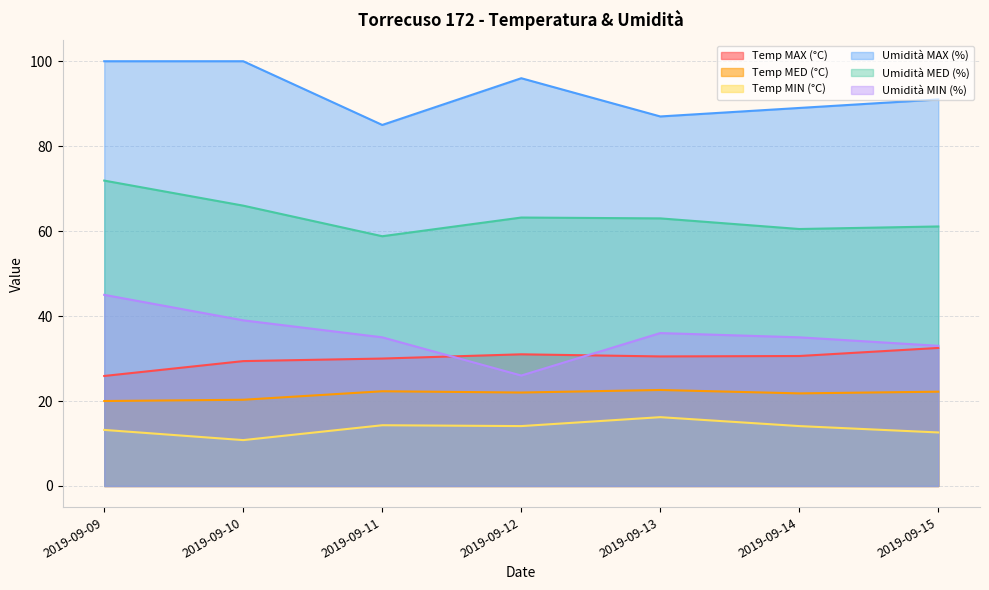

True or false: Temp MED (°C) and Temp MIN (°C) intersect in this chart.

False